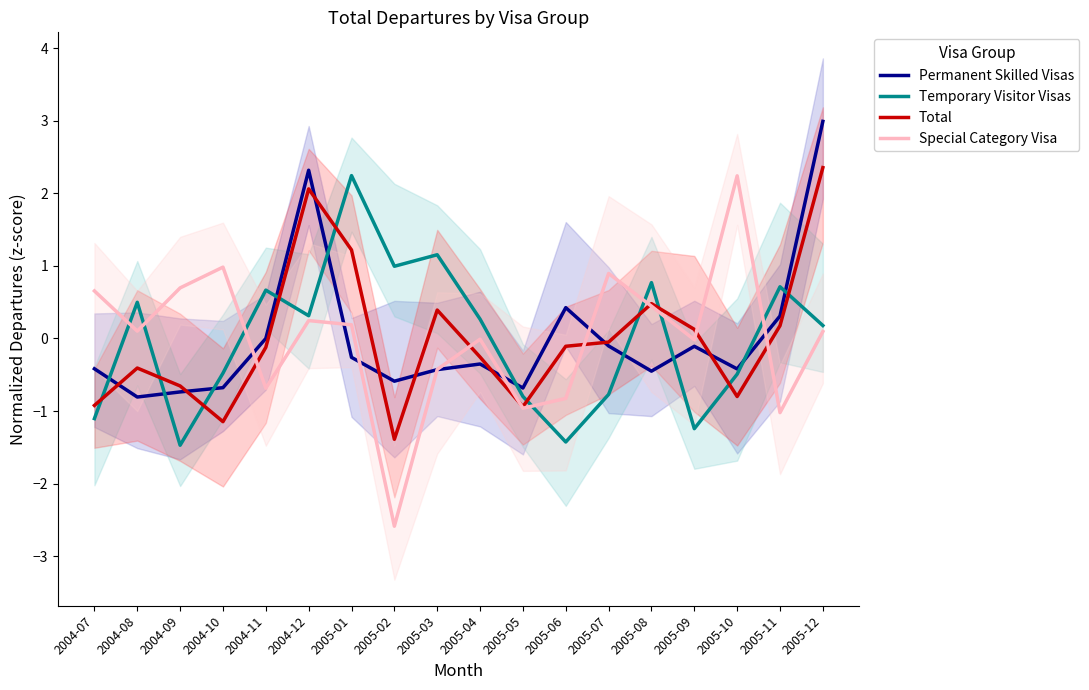

At which category does the chart reach its minimum across all series?

2005-02